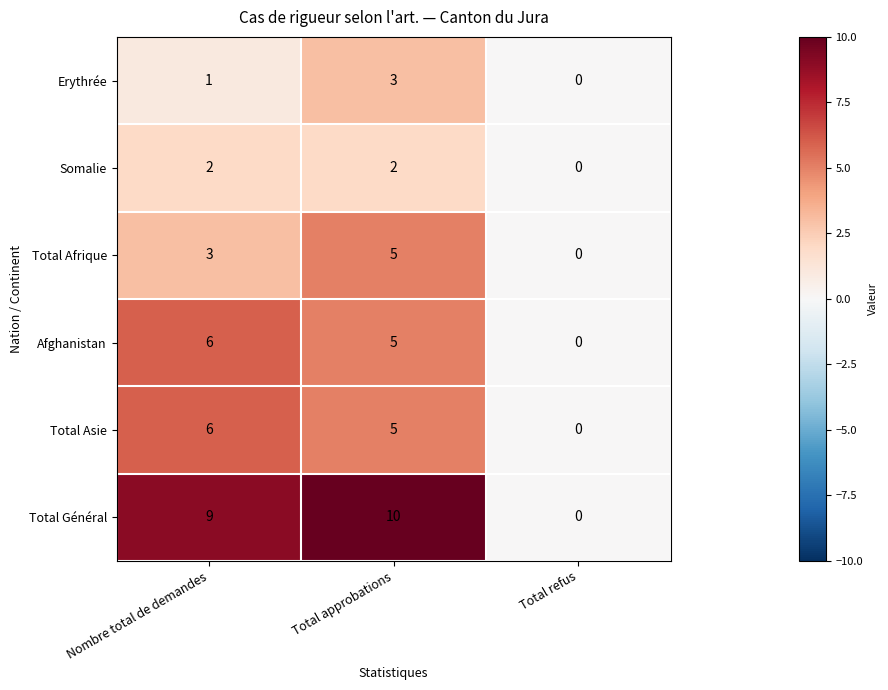

List the labels in order of Erythrée value, largest first.

Total approbations, Nombre total de demandes, Total refus